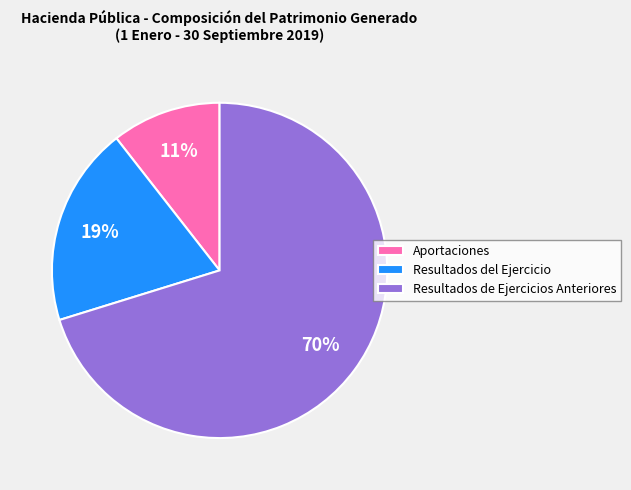

Is it true that Resultados de Ejercicios Anteriores is 63% of the pie?

False